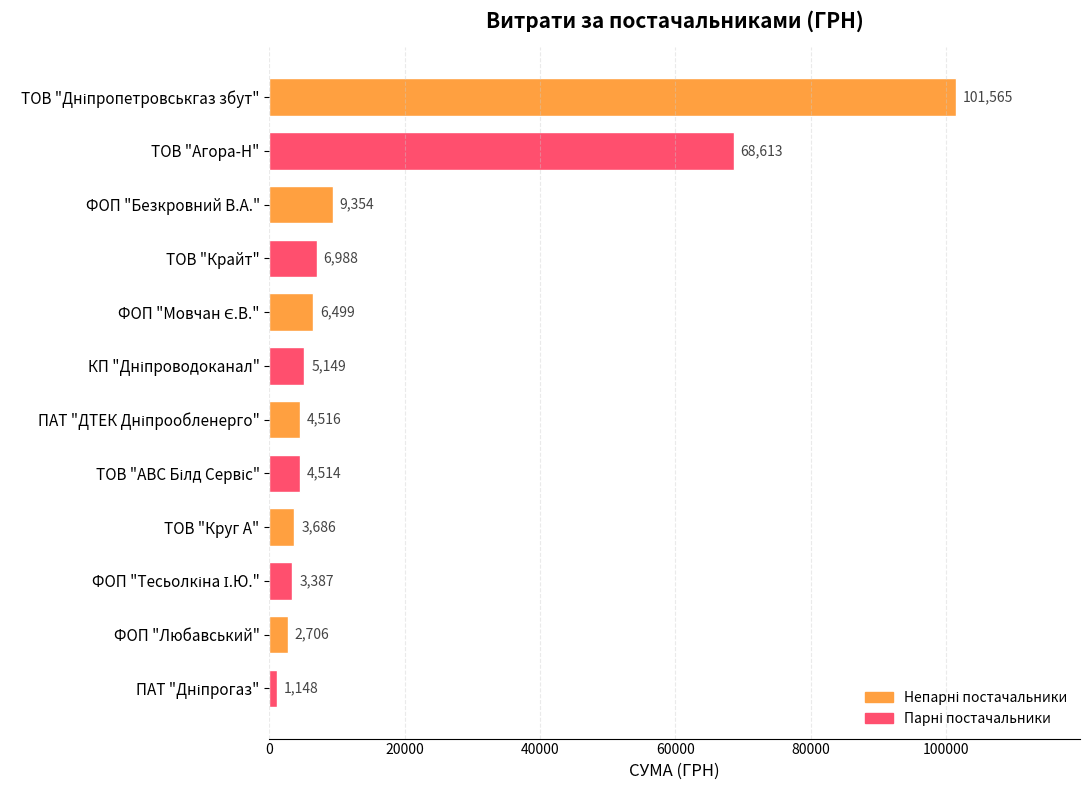

What is the minimum value shown in the chart?

1148.3